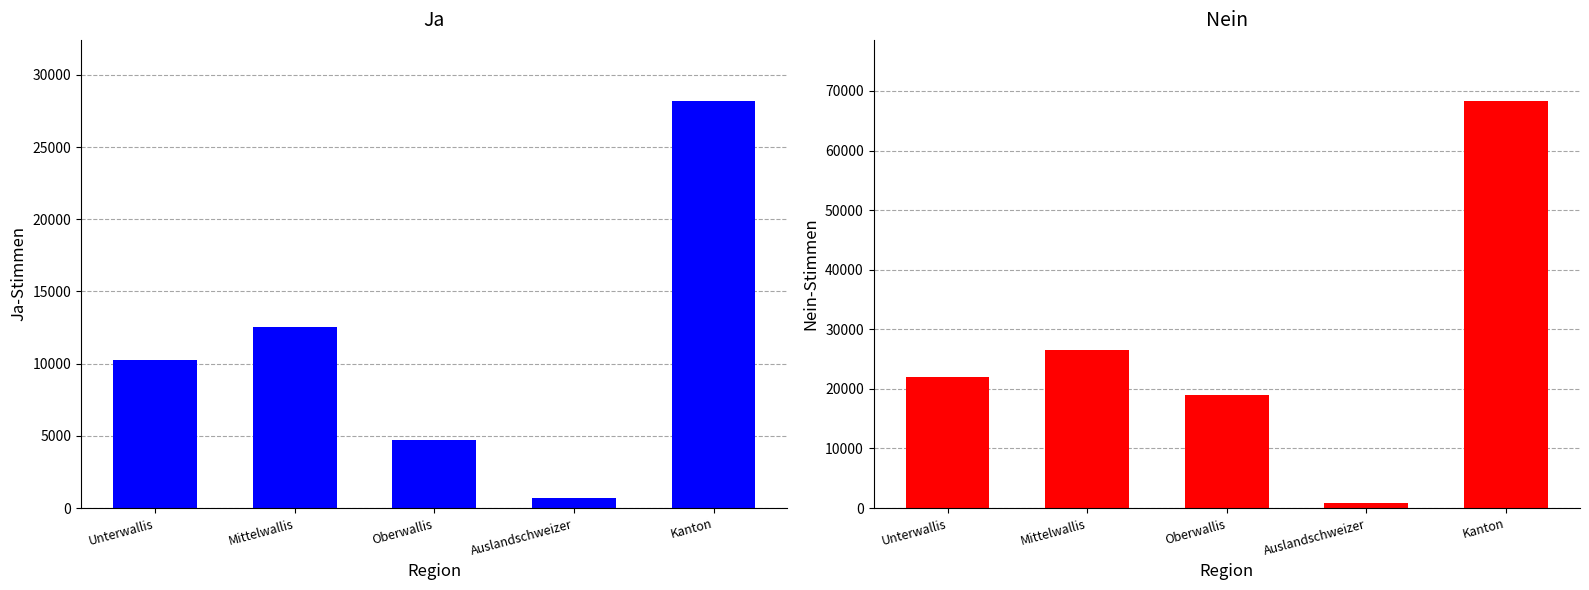

How many series are shown in this chart?

2